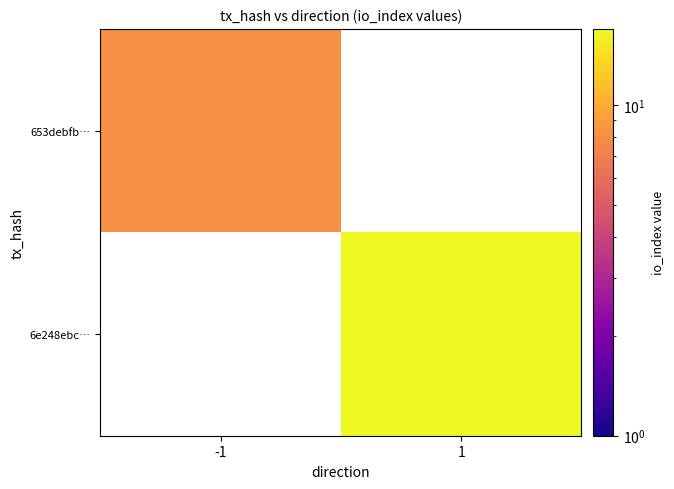

List the series in order of their peak value, lowest first.

653debfb…, 6e248ebc…